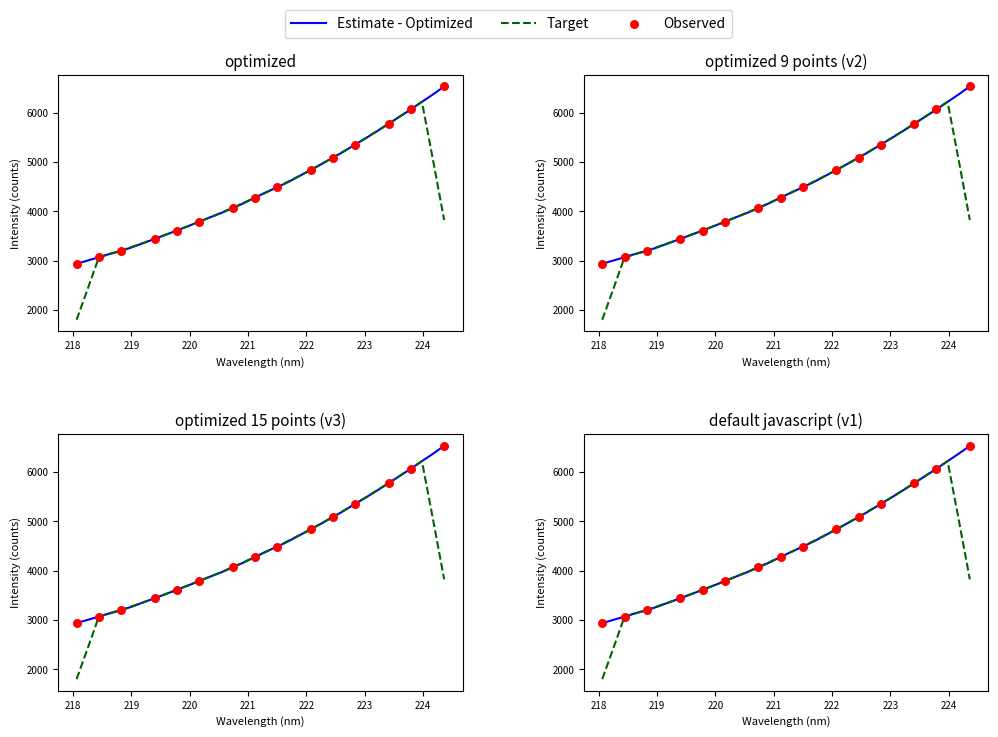

Which has a higher value, 222.8355 or 221.8812?

222.8355